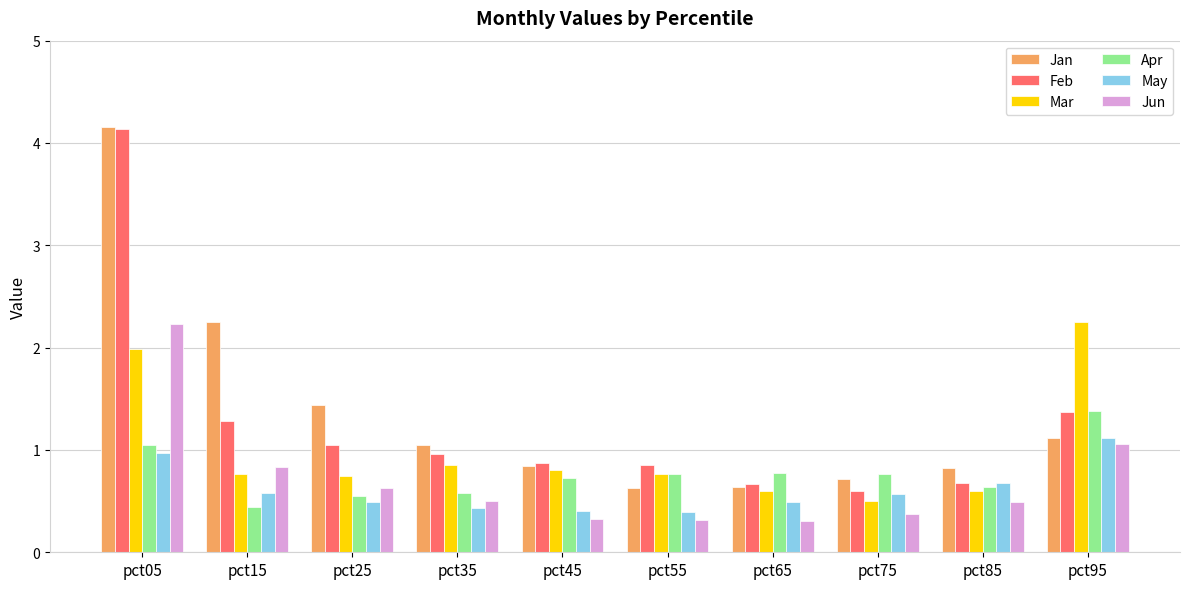

Is it true that Mar equals 1.2 at pct15?

False